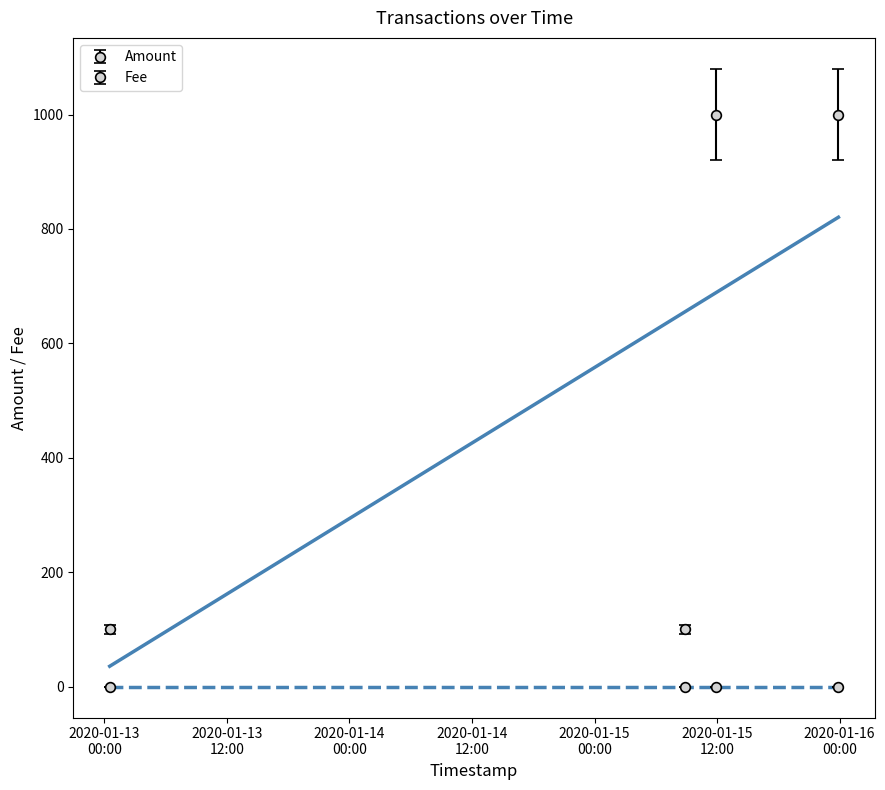

List the labels in order of Amount value, largest first.

2020-01-15 11:51:19, 2020-01-15 23:52:32, 2020-01-13 00:31:50, 2020-01-15 08:52:05